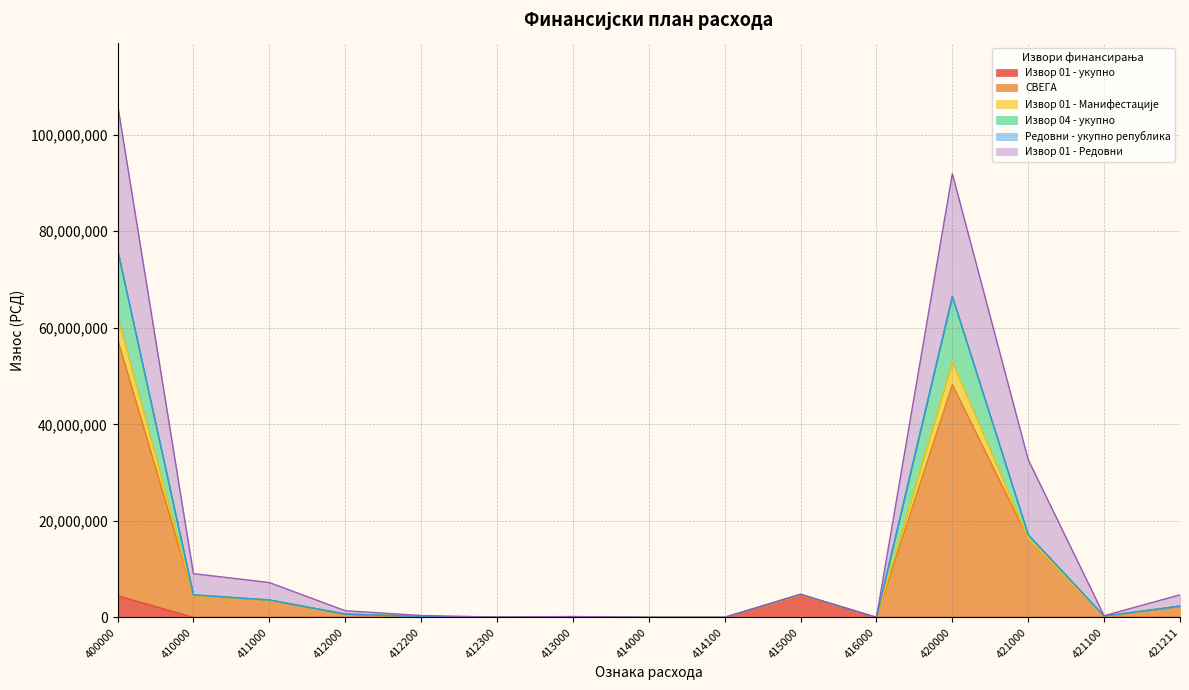

True or false: Извор 04 - укупно and СВЕГА cross at least once.

False